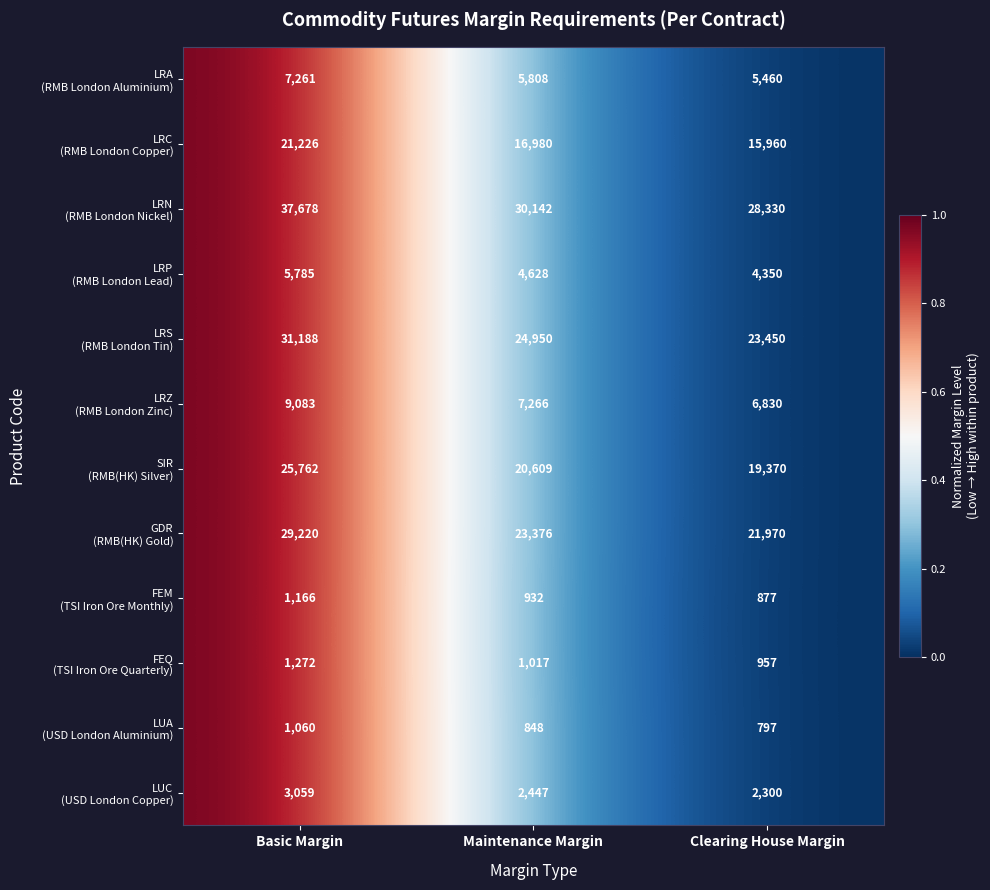

At which category is the sum across all series the highest?

Basic Margin